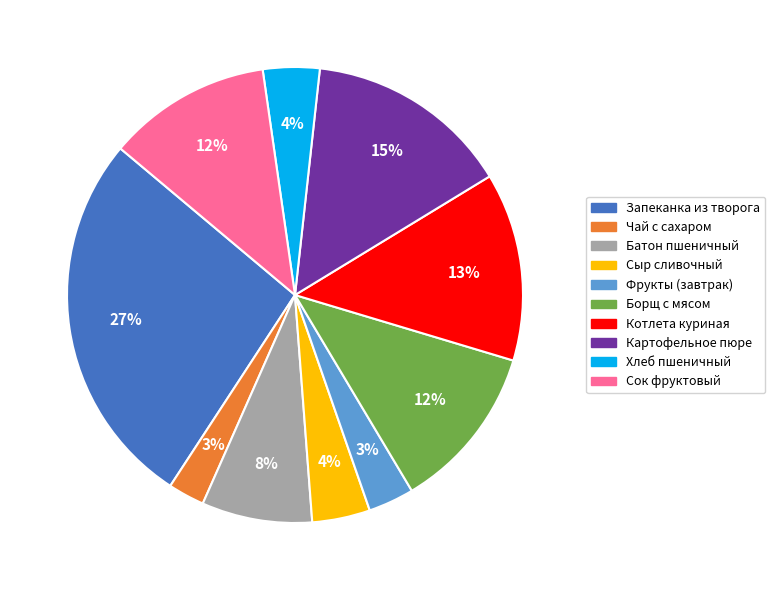

Is Батон пшеничный the majority of the pie?

No